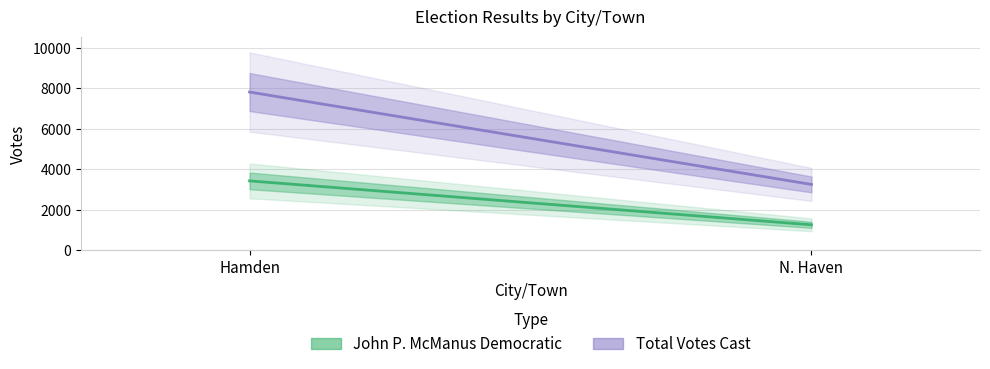

What position from the right is N. Haven?

1